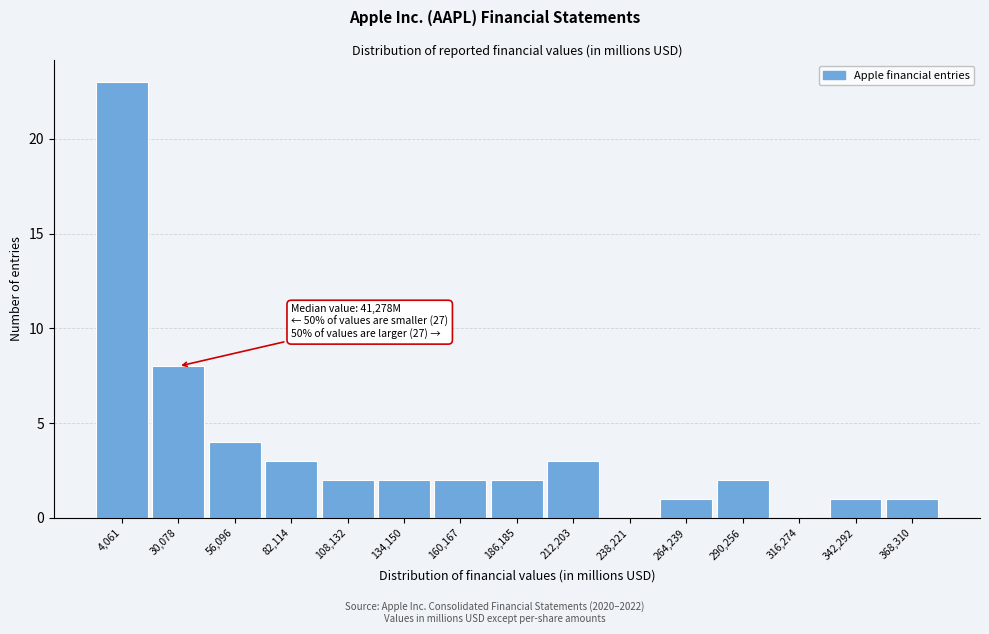

Reading right to left, transcribe all the data shown in this chart.

368,310=1	342,292=1	316,274=0	290,256=2	264,239=1	238,221=0	212,203=3	186,185=2	160,167=2	134,150=2	108,132=2	82,114=3	56,096=4	30,078=8	4,061=23